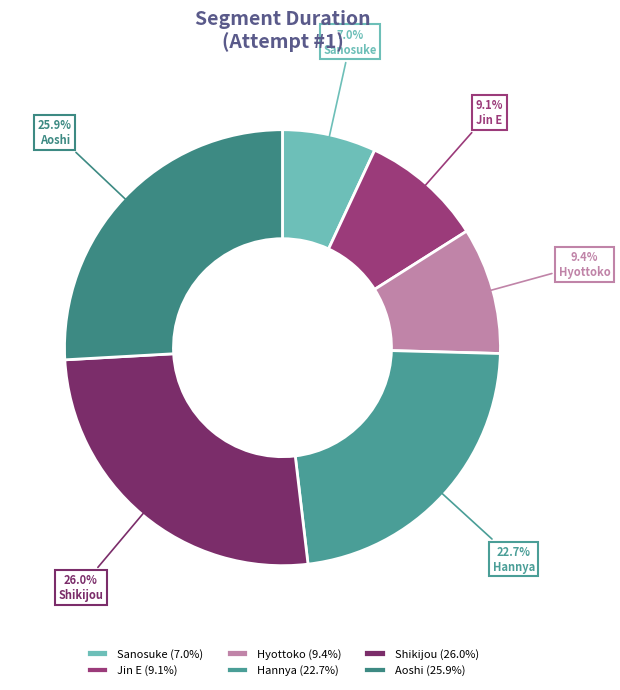

What percentage do Aoshi and Hyottoko together represent?

35.3%